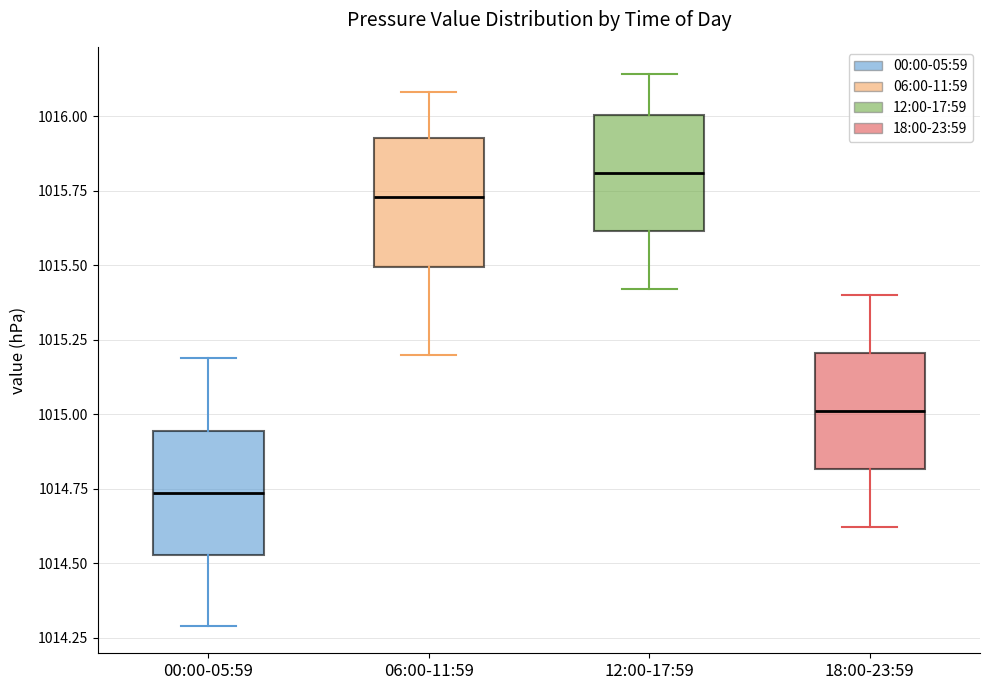

Reading left to right, transcribe this box plot: for each box, give where its median line is, the range the box spans, and where its two whiskers end, as read against the y-axis. The values are not printed on the chart, so give them approximately, as read against the axis.

00:00-05:59: median 1014.75, box 1014.55 to 1014.95, whiskers 1014.30 to 1015.20
06:00-11:59: median 1015.75, box 1015.50 to 1015.95, whiskers 1015.20 to 1016.10
12:00-17:59: median 1015.80, box 1015.60 to 1016.00, whiskers 1015.40 to 1016.15
18:00-23:59: median 1015.00, box 1014.80 to 1015.20, whiskers 1014.60 to 1015.40